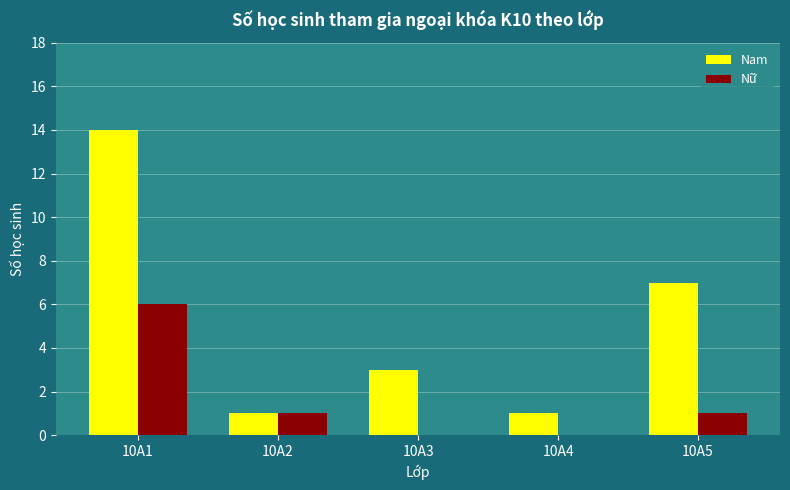

What is the average value of the Nam series?

5